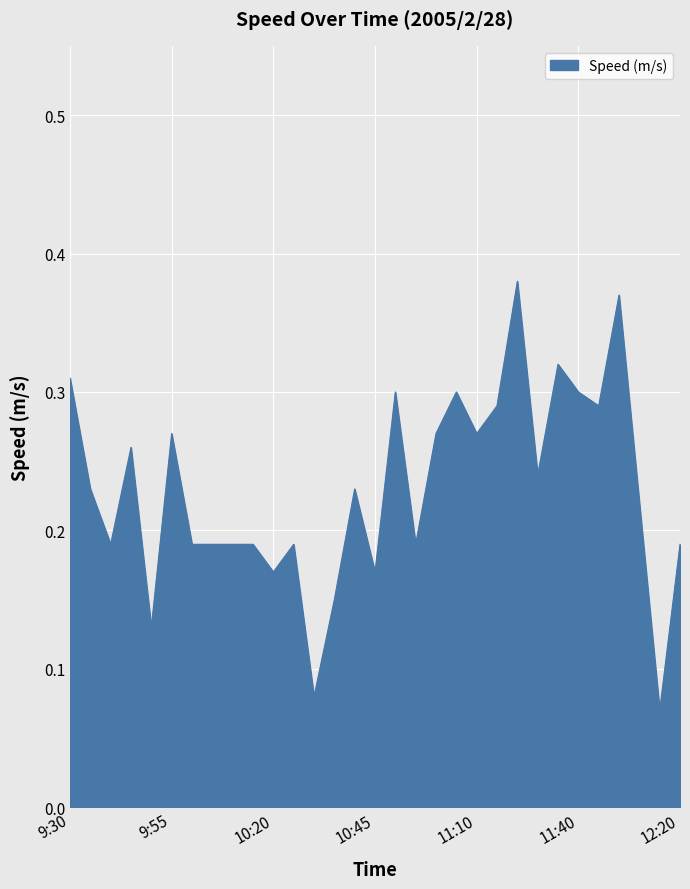

How many lines are shown in the chart?

1